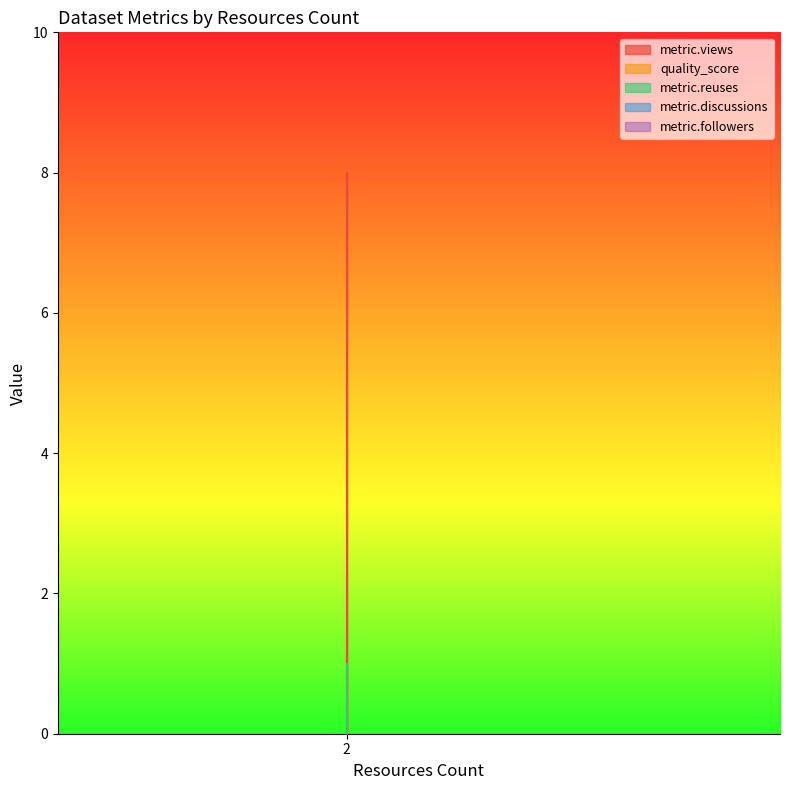

Where is metric.reuses nearest to the value 0?

2